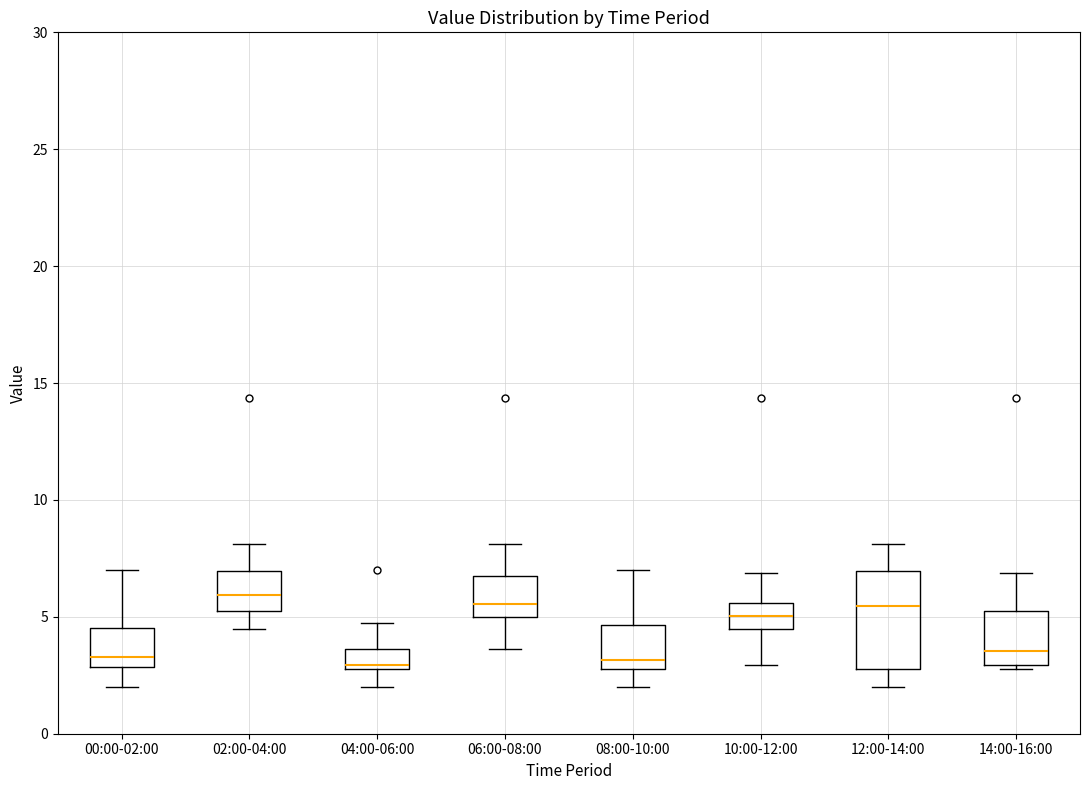

Reading left to right, read every box against the y-axis: the position of its median line, the range the box covers, and the ends of its whiskers. The values are not printed on the chart, so give them approximately, as read against the axis.

00:00-02:00: median 3.5, box 3.0 to 4.5, whiskers 2.0 to 7.0
02:00-04:00: median 6.0, box 5.0 to 7.0, whiskers 4.5 to 8.0
04:00-06:00: median 3.0 (just above the box's lower edge), box 3.0 to 3.5, whiskers 2.0 to 4.5
06:00-08:00: median 5.5, box 5.0 to 6.5, whiskers 3.5 to 8.0
08:00-10:00: median 3.0 (just above the box's lower edge), box 3.0 to 4.5, whiskers 2.0 to 7.0
10:00-12:00: median 5.0, box 4.5 to 5.5, whiskers 3.0 to 7.0
12:00-14:00: median 5.5, box 3.0 to 7.0, whiskers 2.0 to 8.0
14:00-16:00: median 3.5, box 3.0 to 5.5, whiskers 3.0 (just below the box's lower edge) to 7.0